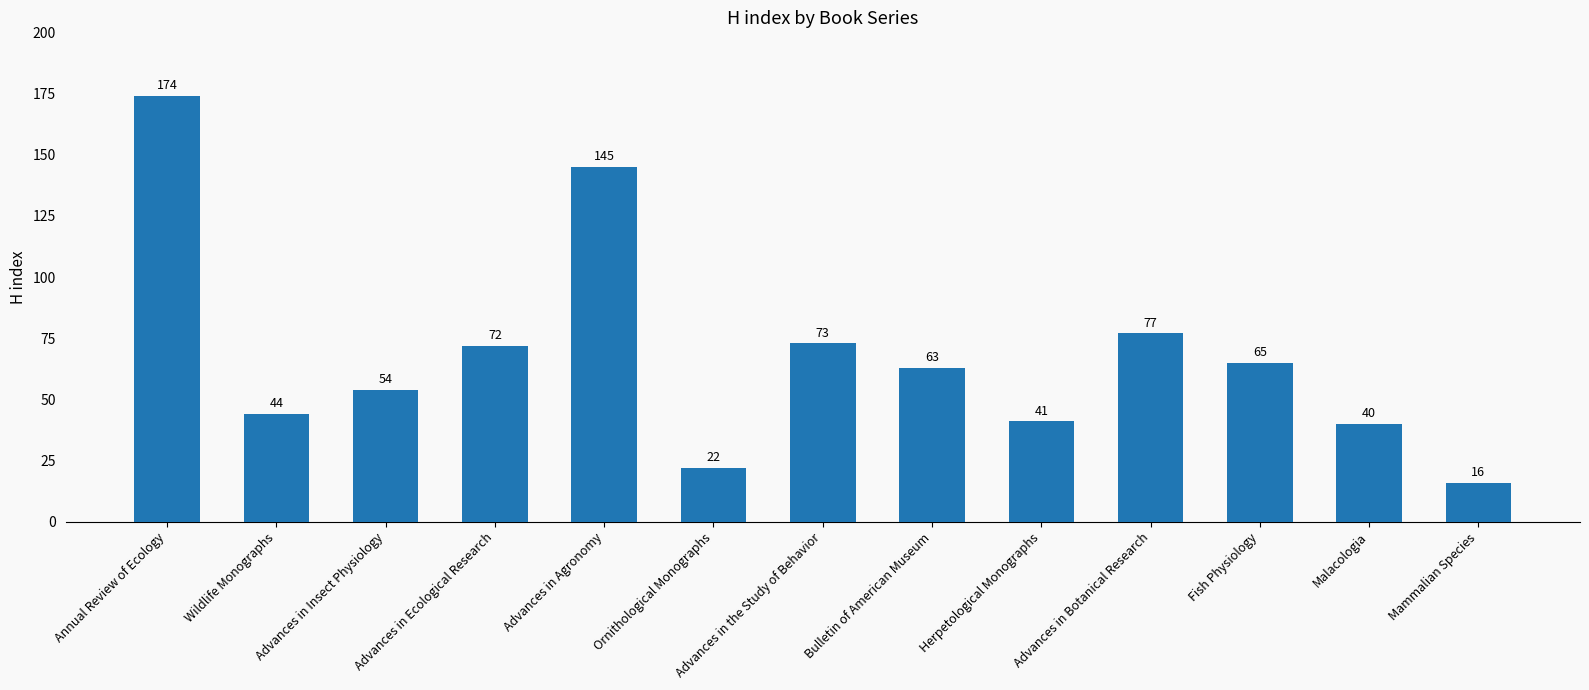

Reading left to right, transcribe all the data shown in this chart.

Annual Review of Ecology=174	Wildlife Monographs=44	Advances in Insect Physiology=54	Advances in Ecological Research=72	Advances in Agronomy=145	Ornithological Monographs=22	Advances in the Study of Behavior=73	Bulletin of American Museum=63	Herpetological Monographs=41	Advances in Botanical Research=77	Fish Physiology=65	Malacologia=40	Mammalian Species=16